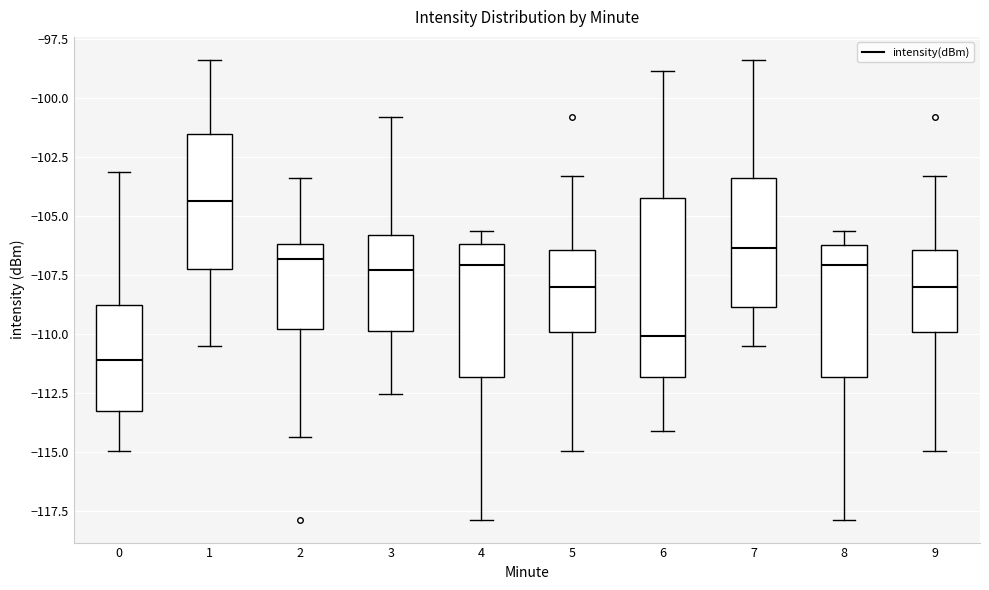

Which box's median line is the lowest?

0